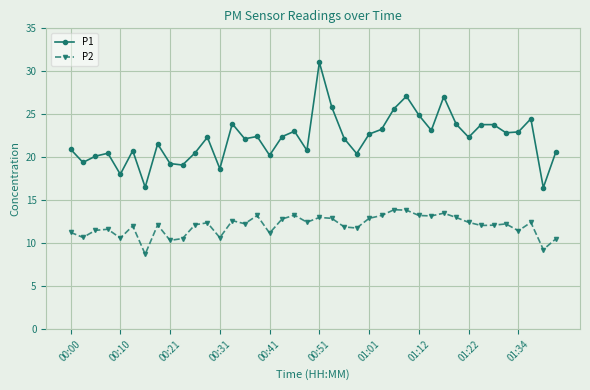

Is this an area chart (filled region under the line)?

No